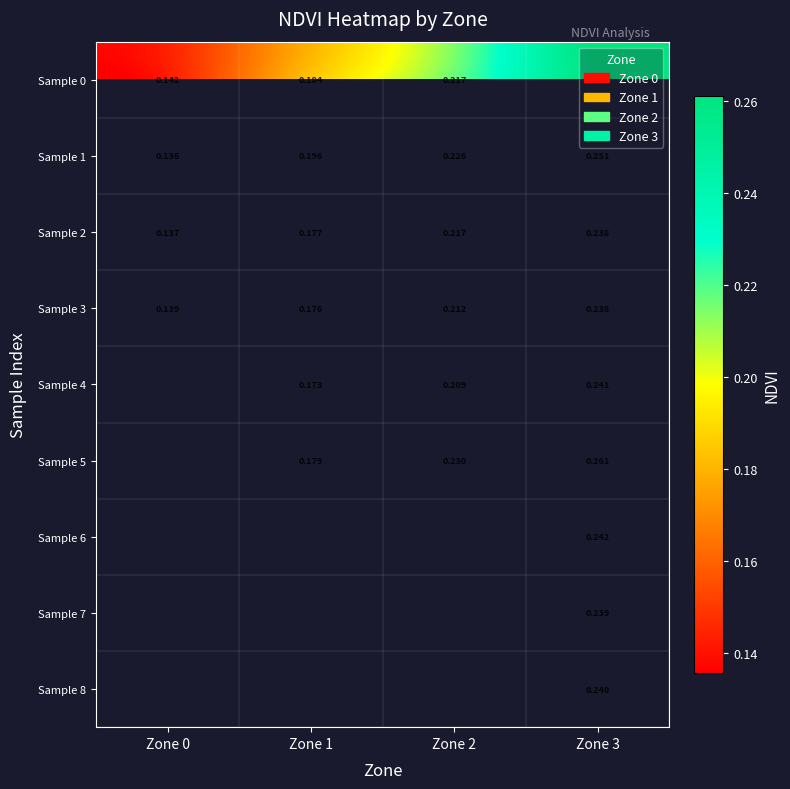

Is the value of Sample 3 at Zone 3 greater than the value of Sample 1 at Zone 1?

Yes